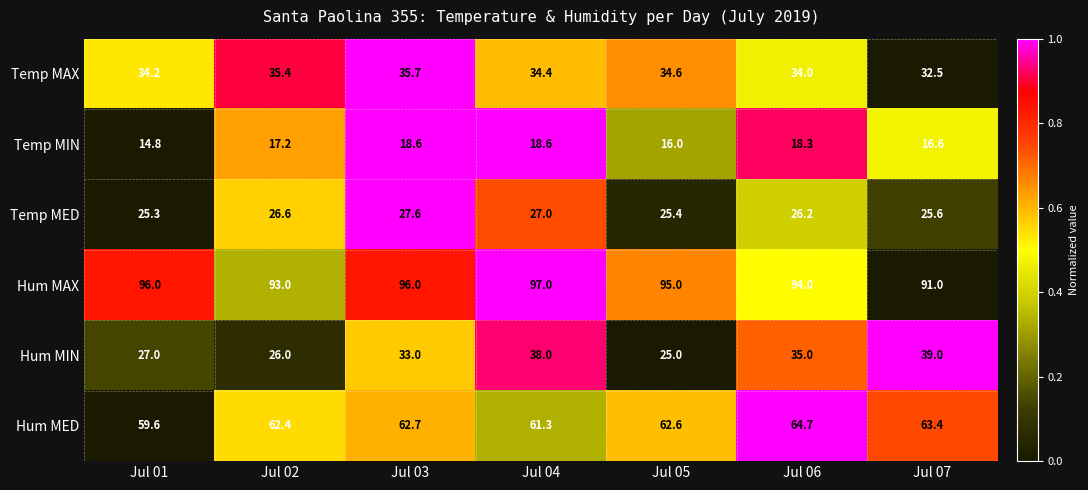

True or false: Temp MED has a value of 25.4 at Jul 05.

True